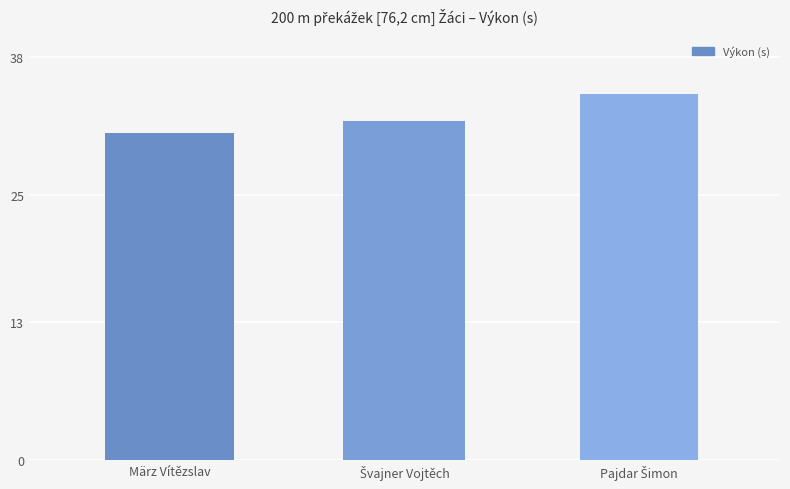

Which category has the highest value across all series?

Pajdar Šimon